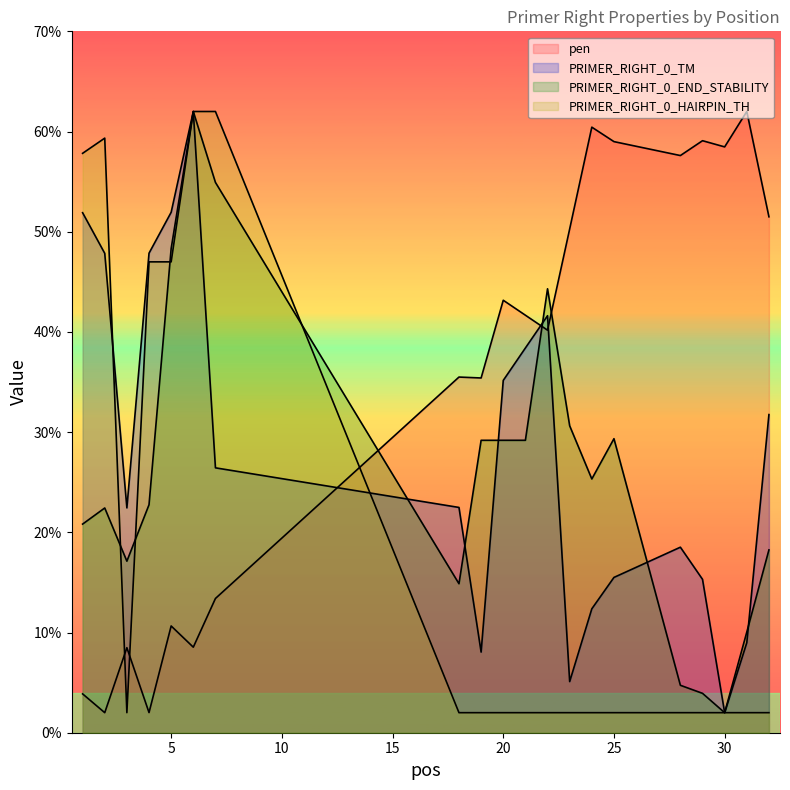

True or false: pen has more than 1 interior local peaks.

True